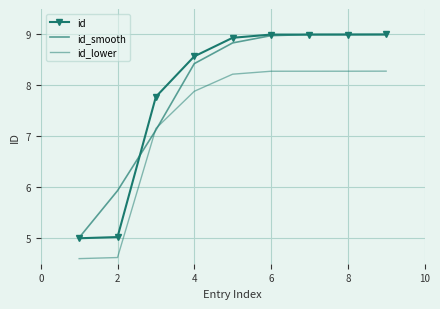

What are all the series names shown in the legend?

id, id_smooth, id_lower